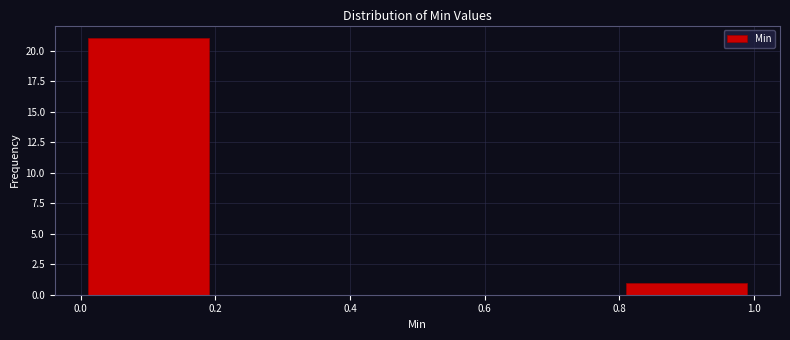

Over which range of the x-axis is the bar tallest?

0.0 to 0.2